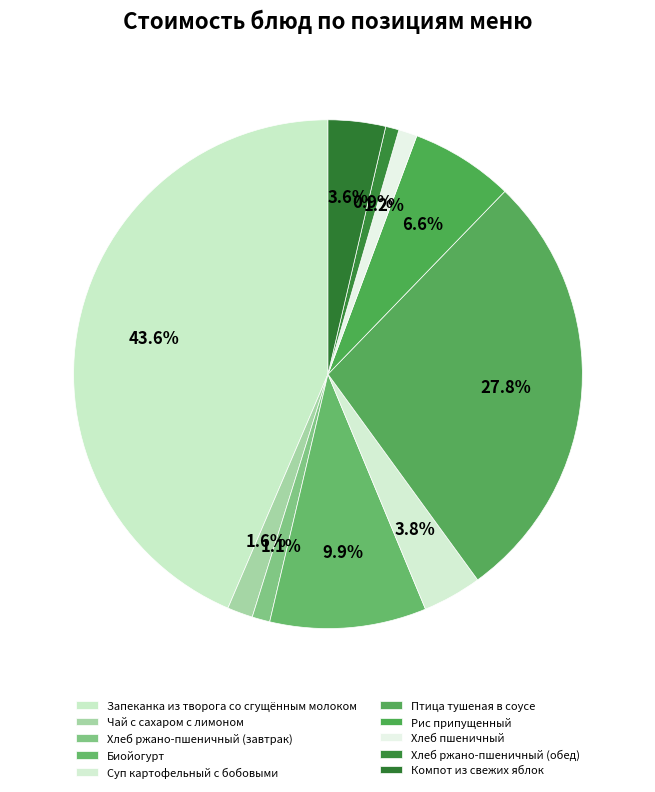

How many slices are in this pie chart?

10